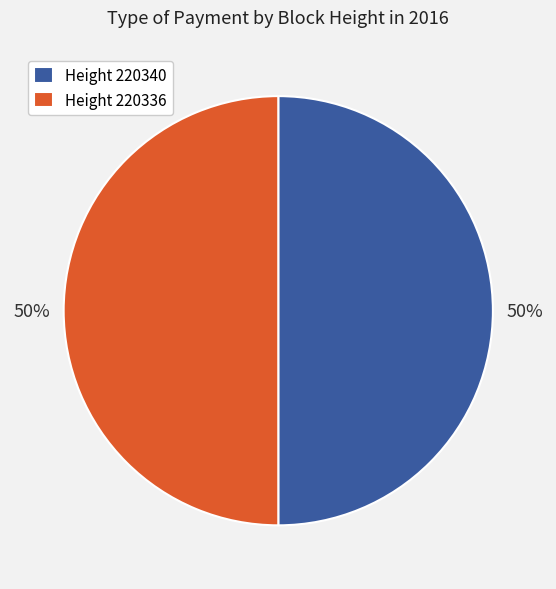

Is it true that Height 220340 is 39% of the pie?

False